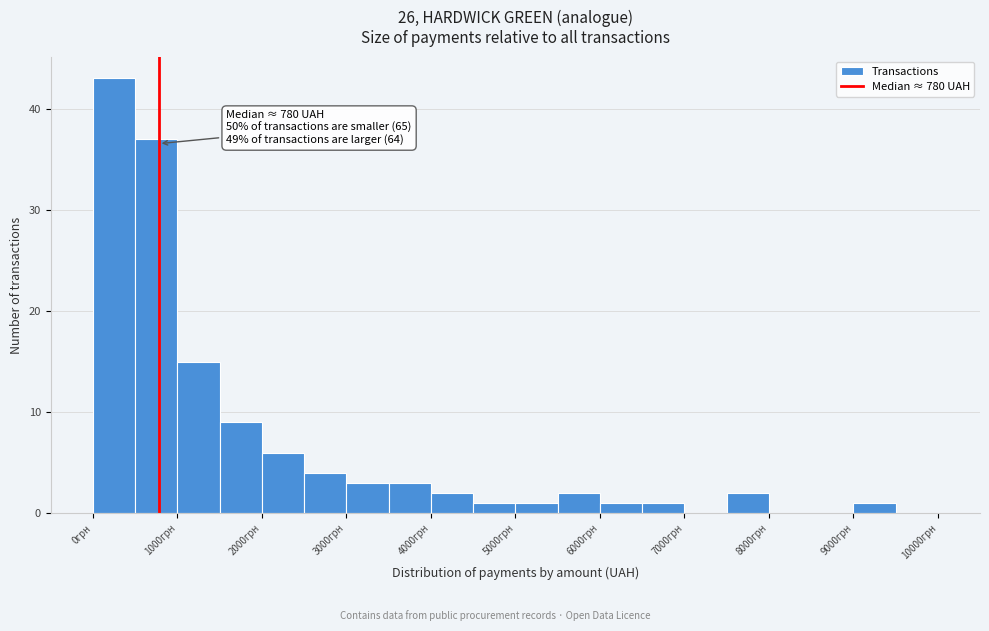

Over which range of the x-axis is the bar tallest?

0 to 500